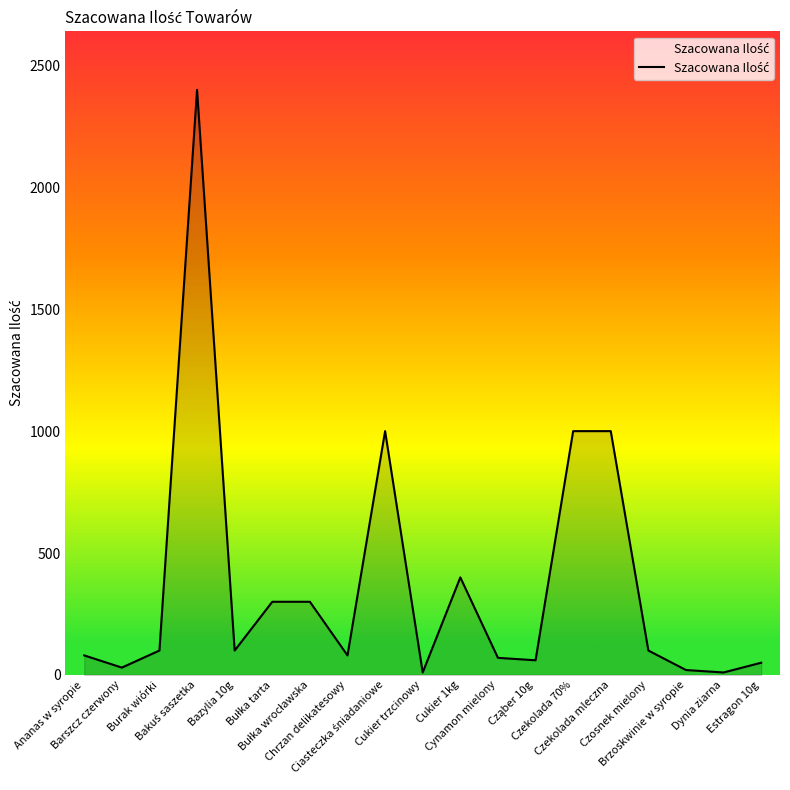

What is the difference between the maximum and minimum values?

2390